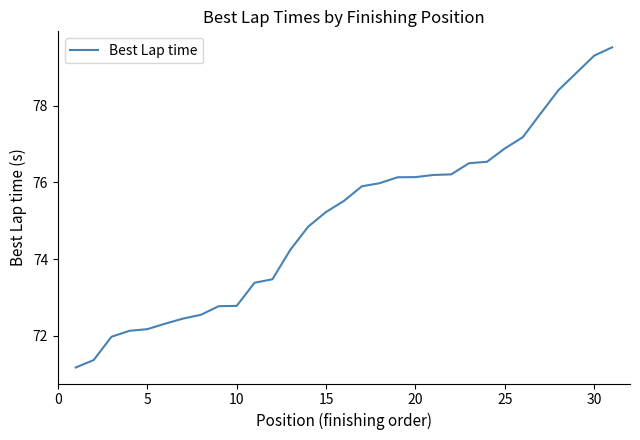

How many distinct data groups are displayed?

1